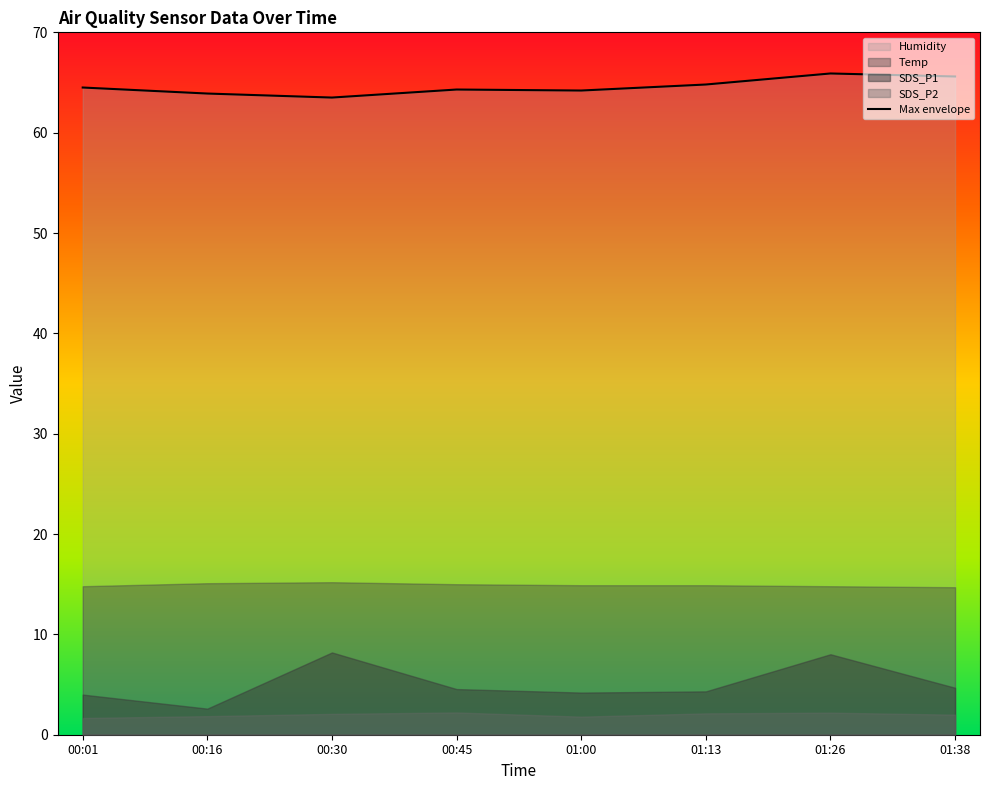

Read the value at 00:01.

64.5